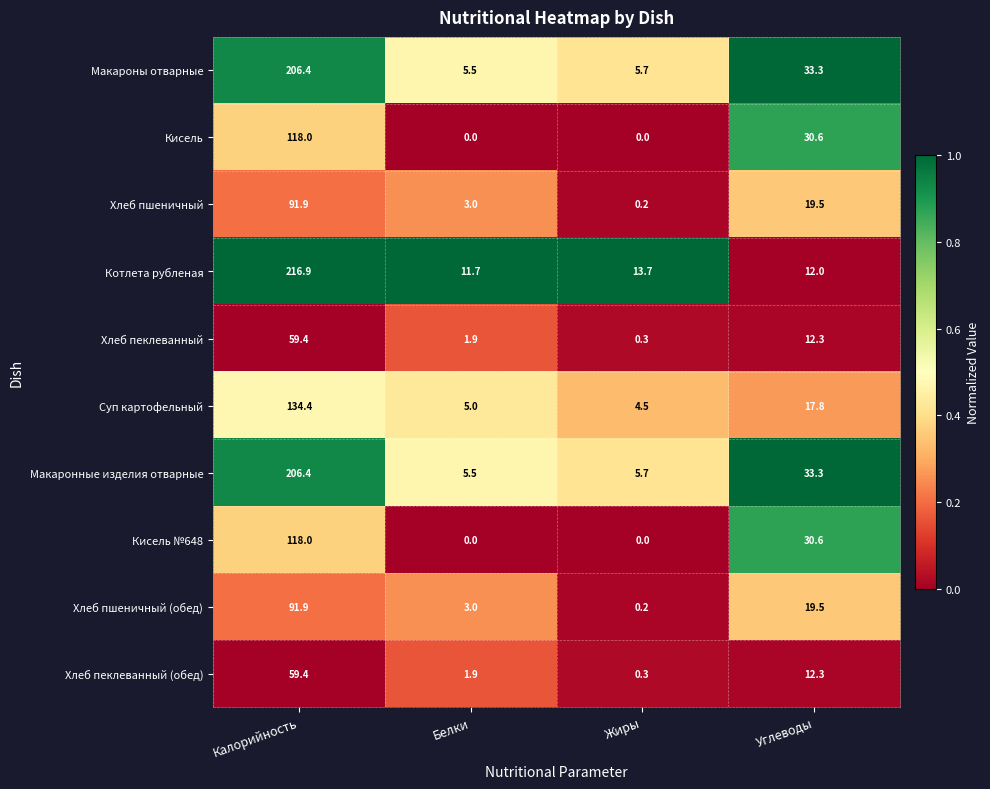

What is the sum of all Хлеб пеклеванный values?

73.9